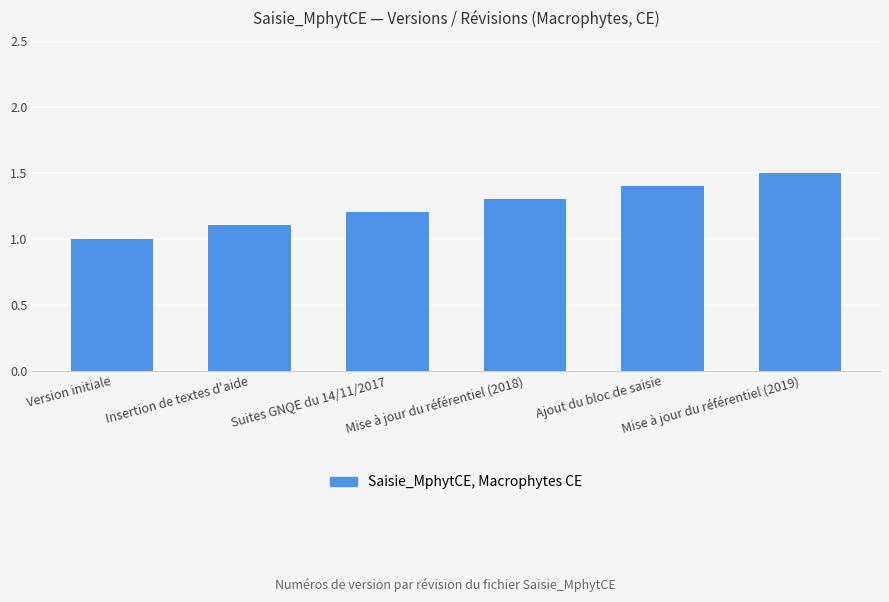

Between Suites GNQE du 14/11/2017 and Mise à jour du référentiel (2018), which is larger?

Mise à jour du référentiel (2018)